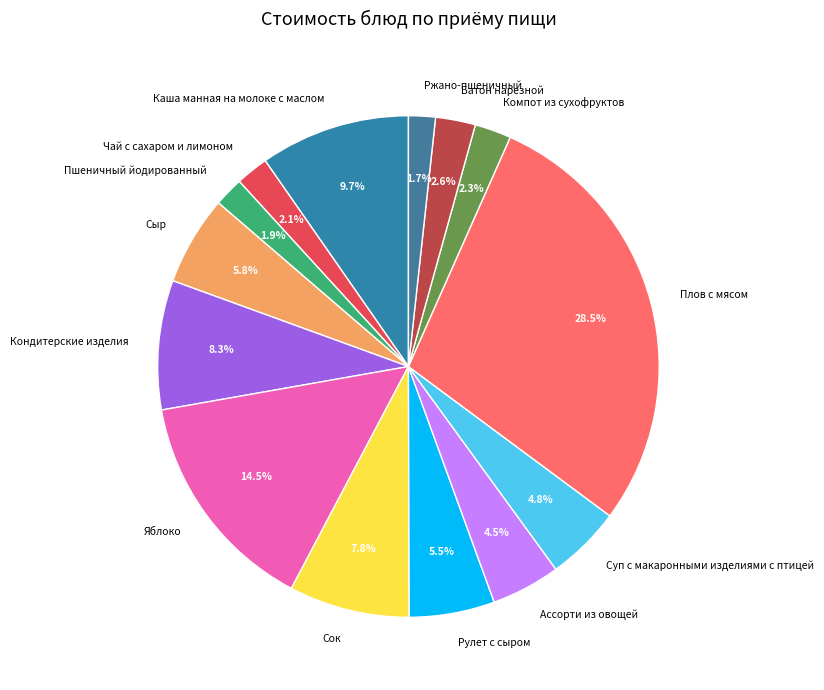

Is there a majority slice in this chart?

No